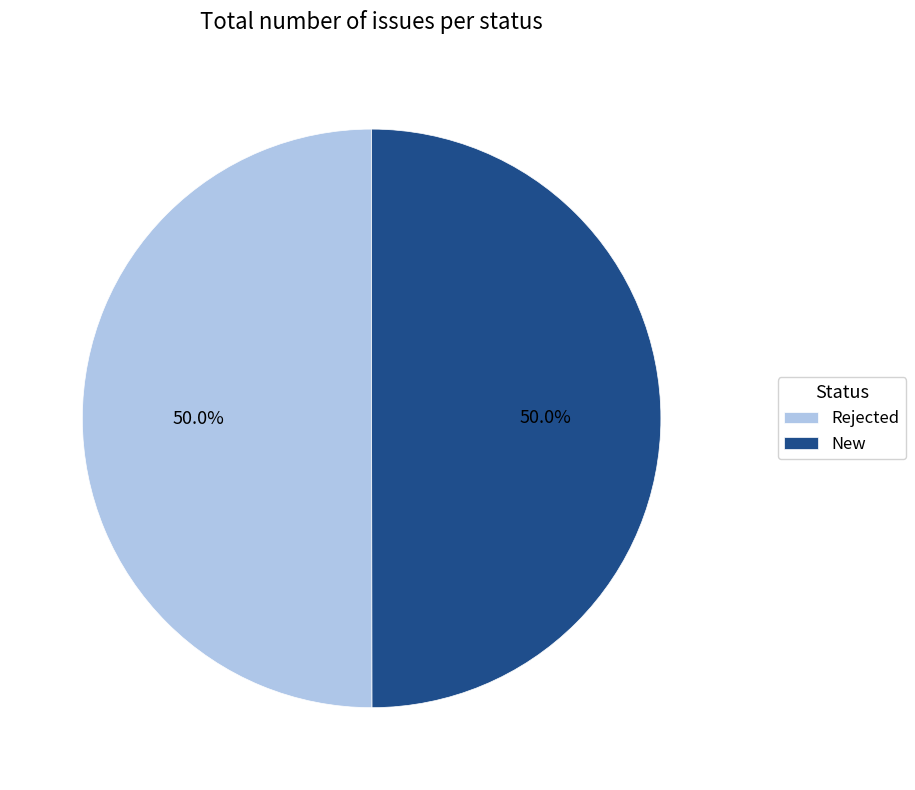

How many slices are in this pie chart?

2